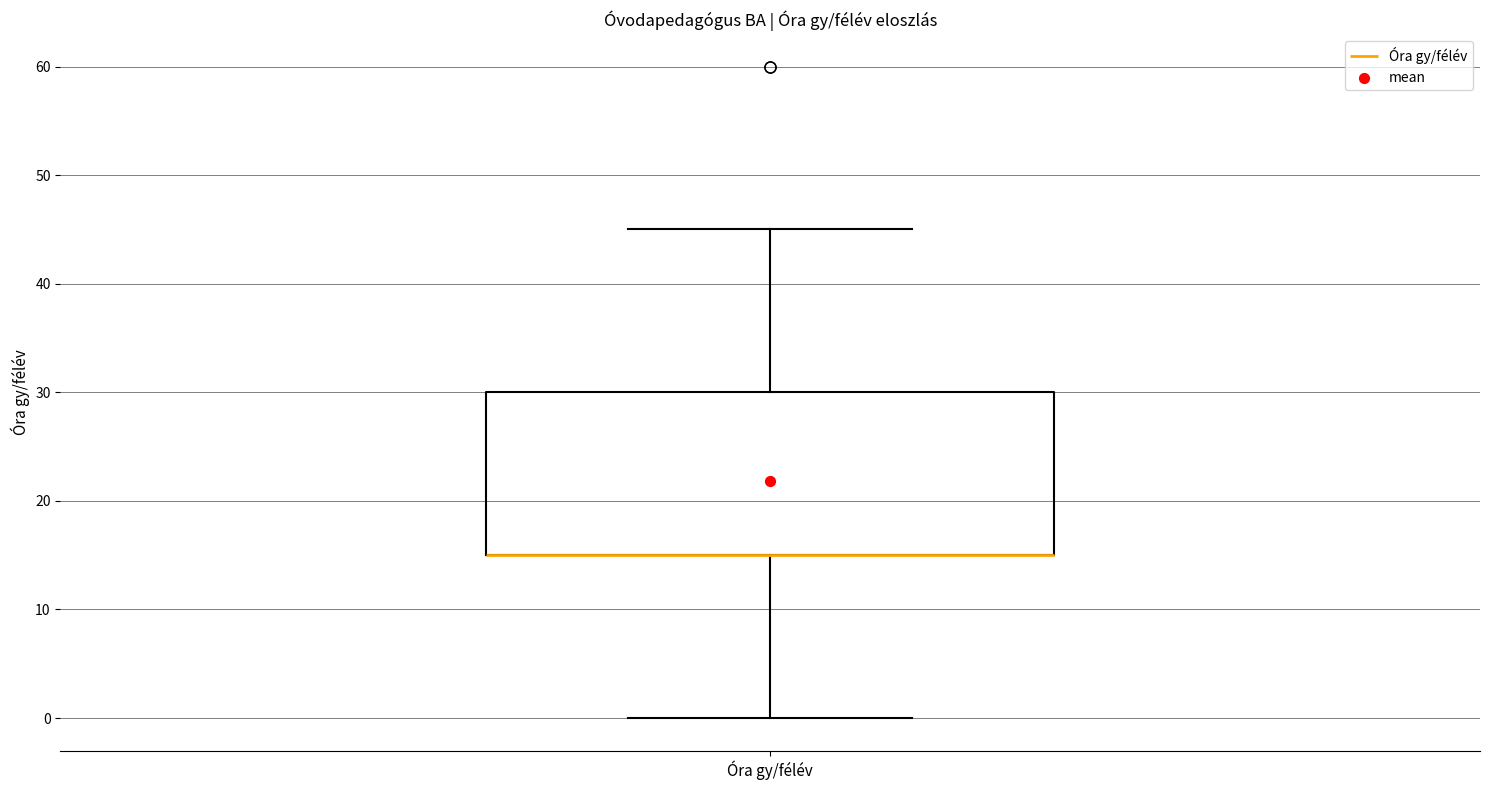

Where does the lower whisker of the box for Óra gy/félév end on the y-axis? The values are not printed on the chart, so give them approximately, as read against the axis.

0